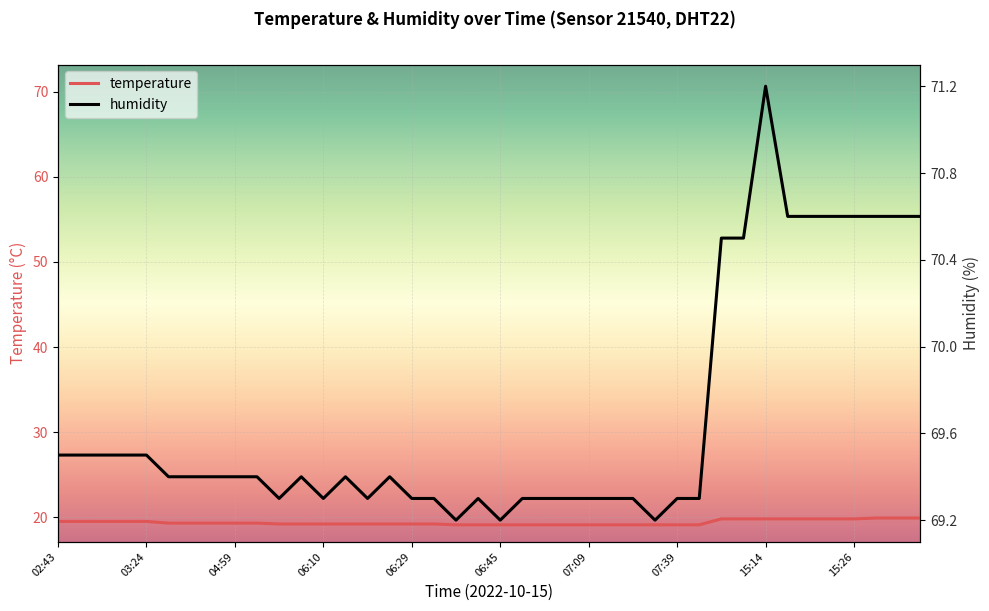

What is the difference between the maximum and minimum values in the temperature series?

0.8